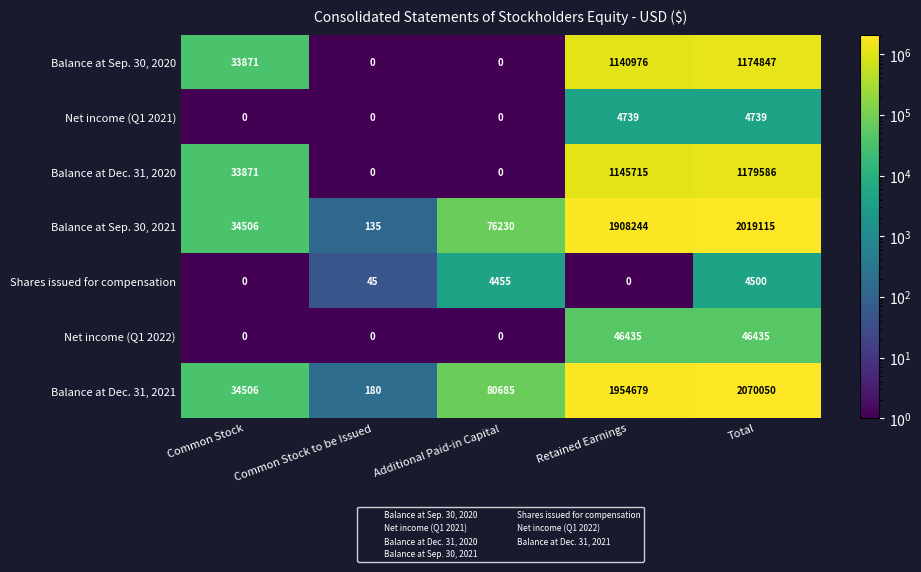

Count the number of categories in the chart.

5